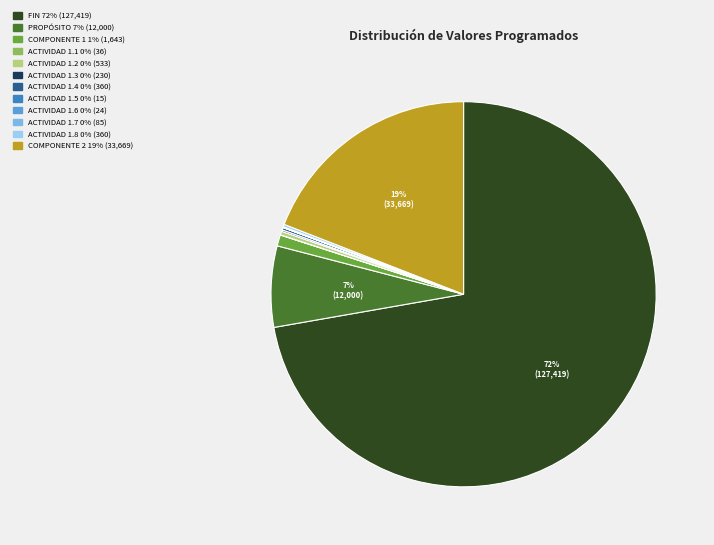

Which slice represents more than half of the pie?

FIN